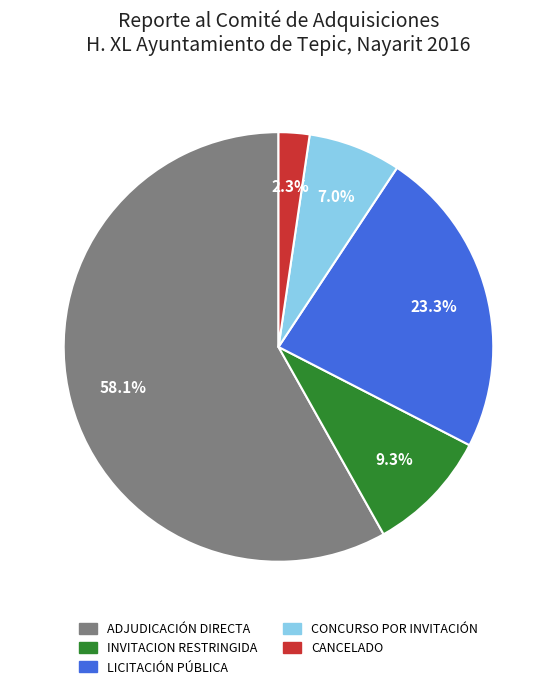

To the nearest percent, what portion does INVITACION RESTRINGIDA represent?

9%